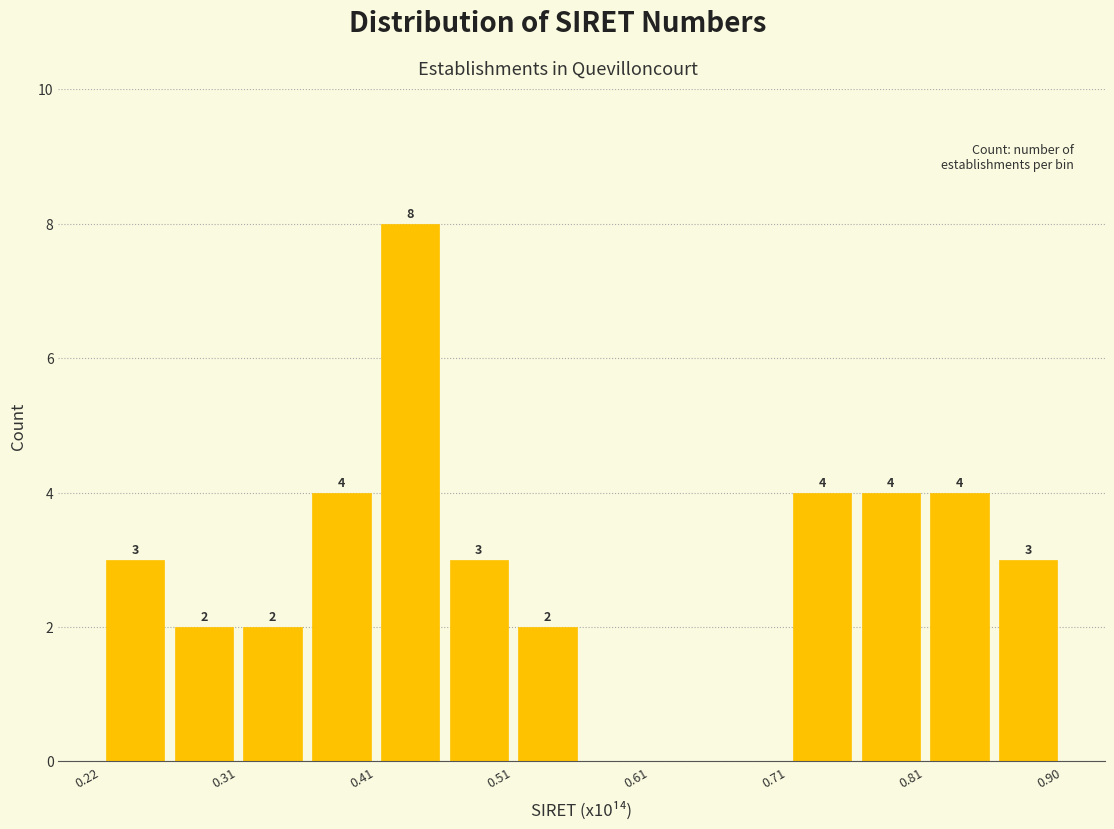

Over which range of the x-axis is the bar tallest?

0.41 to 0.46